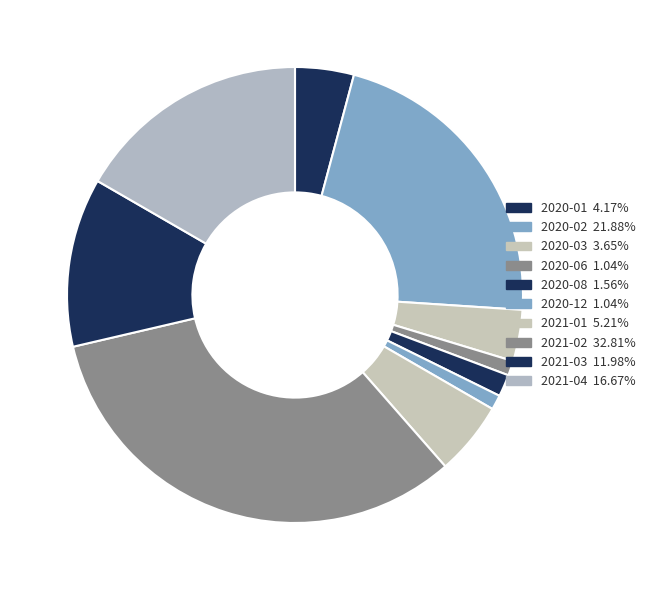

How many slices are in this pie chart?

10